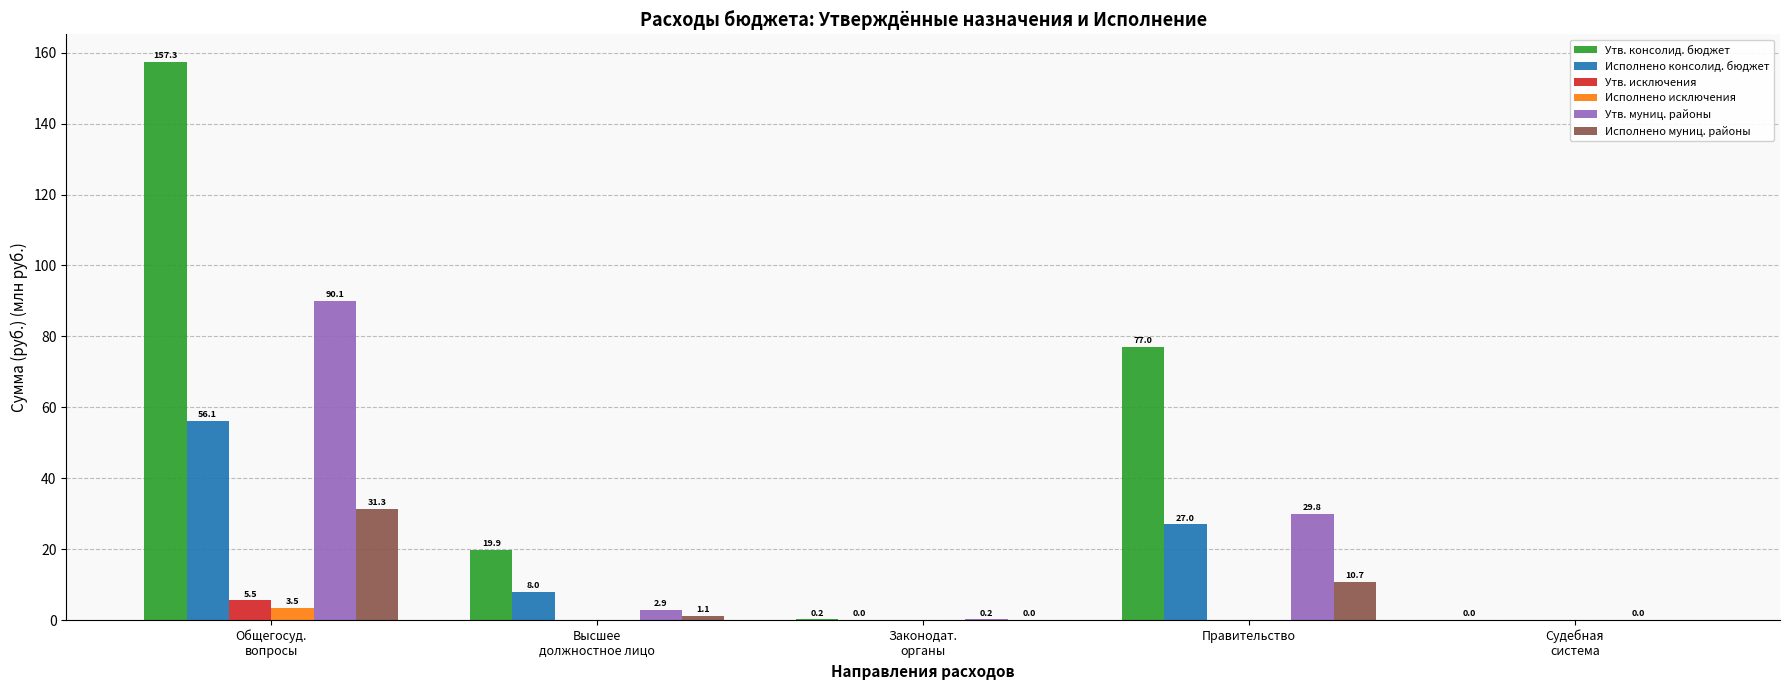

Is the value of Утв. консолид. бюджет at Законодат.
органы greater than the value of Утв. муниц. районы at Правительство?

No